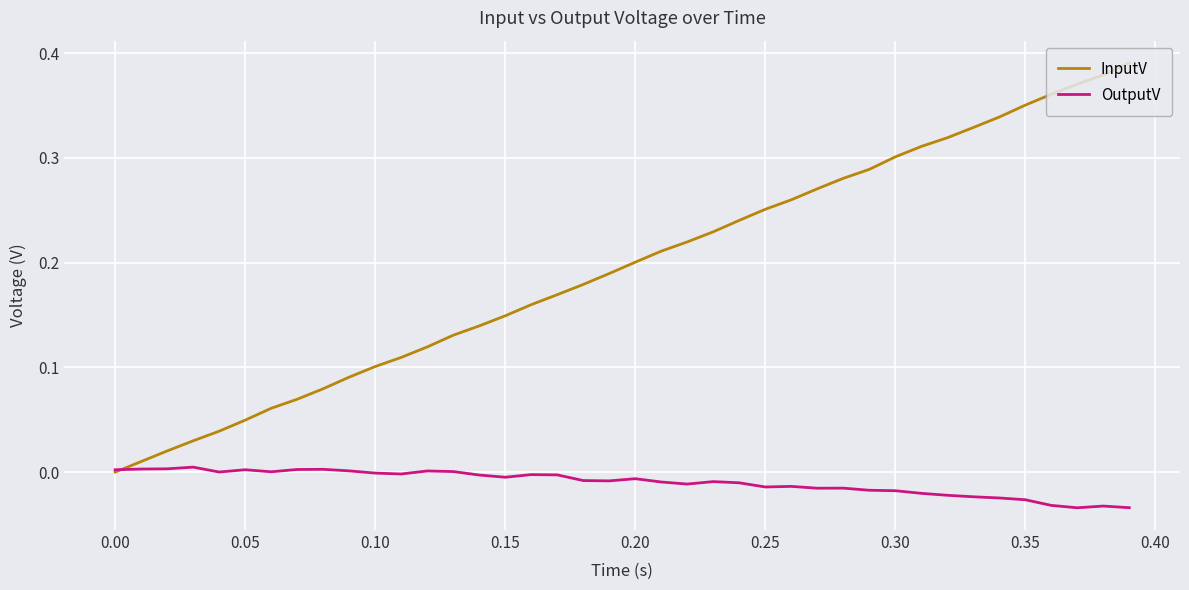

Which series has the widest spread of values?

InputV